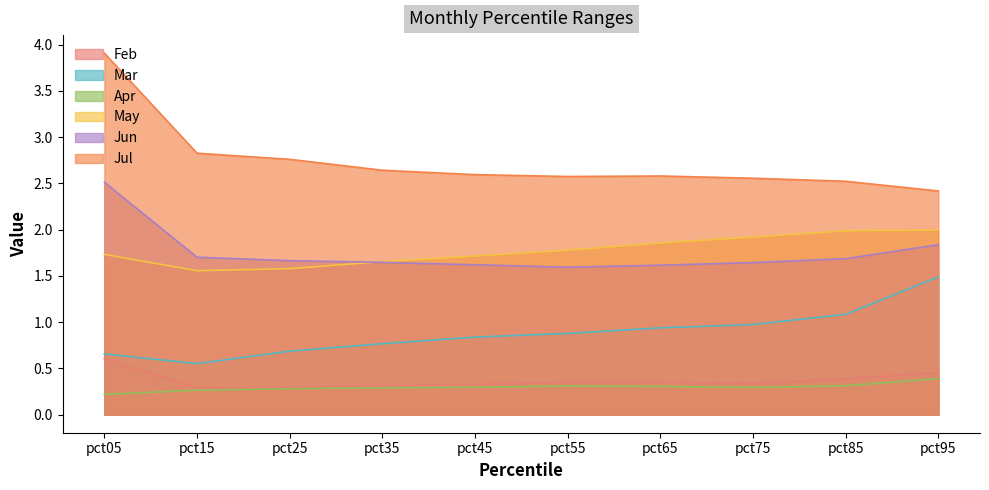

The Apr series shows 0.3 at pct55. True or false?

True